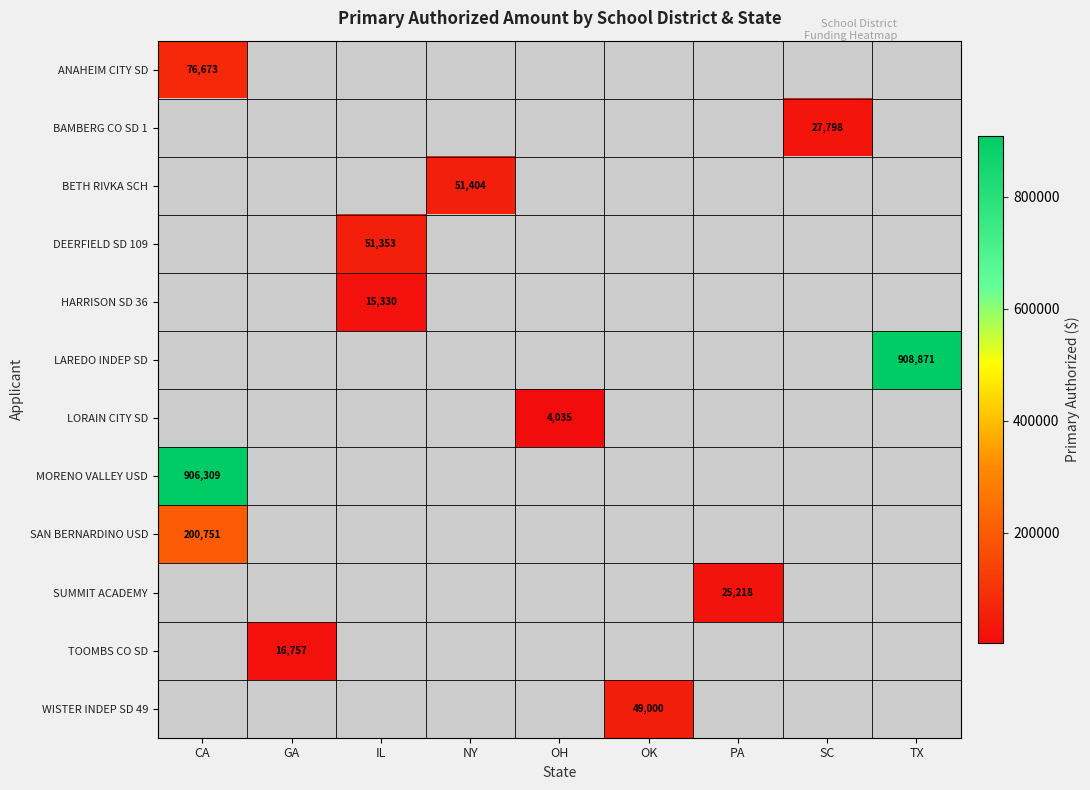

Read the LAREDO INDEP SD value at TX.

908871.0